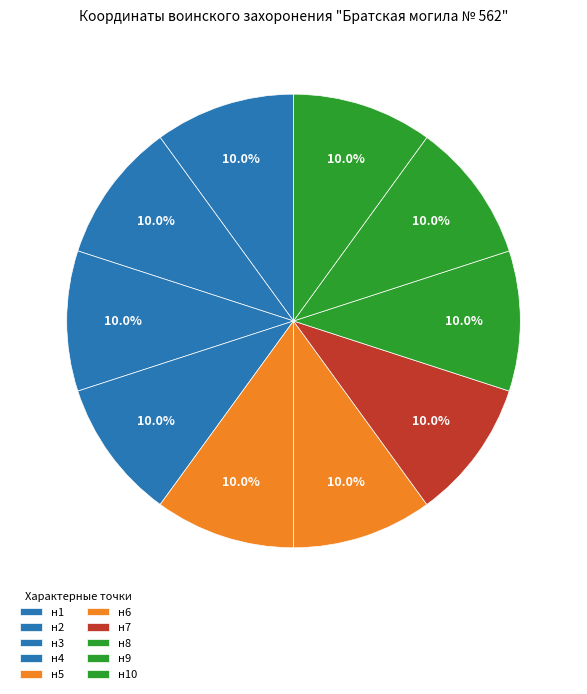

Is there any slice that represents more than half of the pie?

No